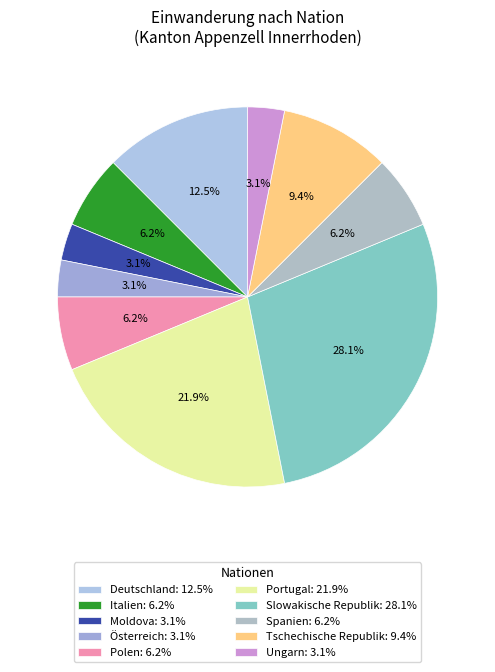

Is there any slice that represents more than half of the pie?

No